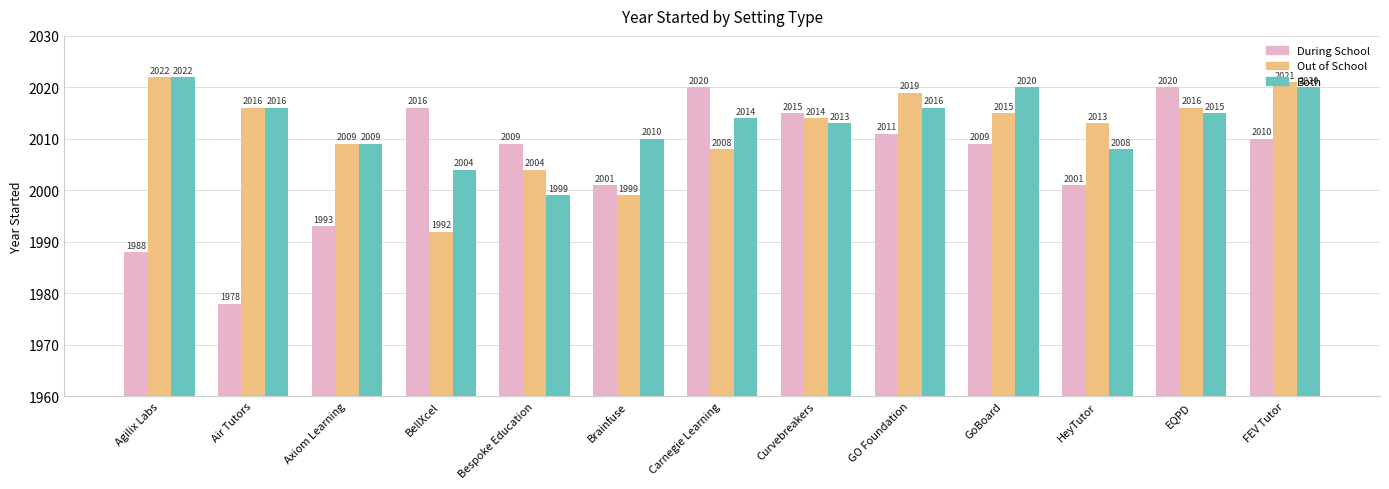

Which series has the widest spread of values?

During School